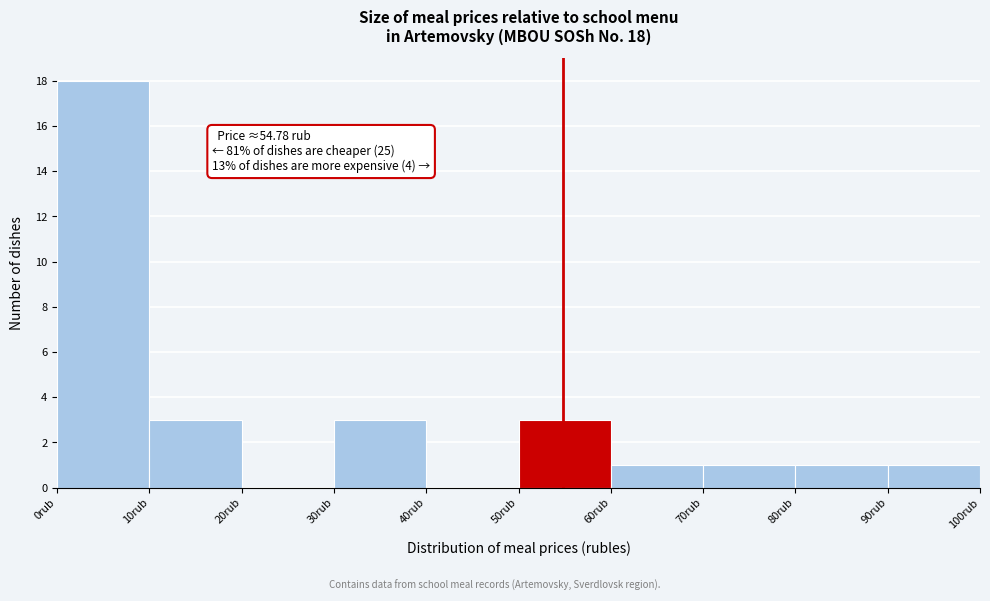

Which range on the x-axis has the tallest bar?

0 to 10